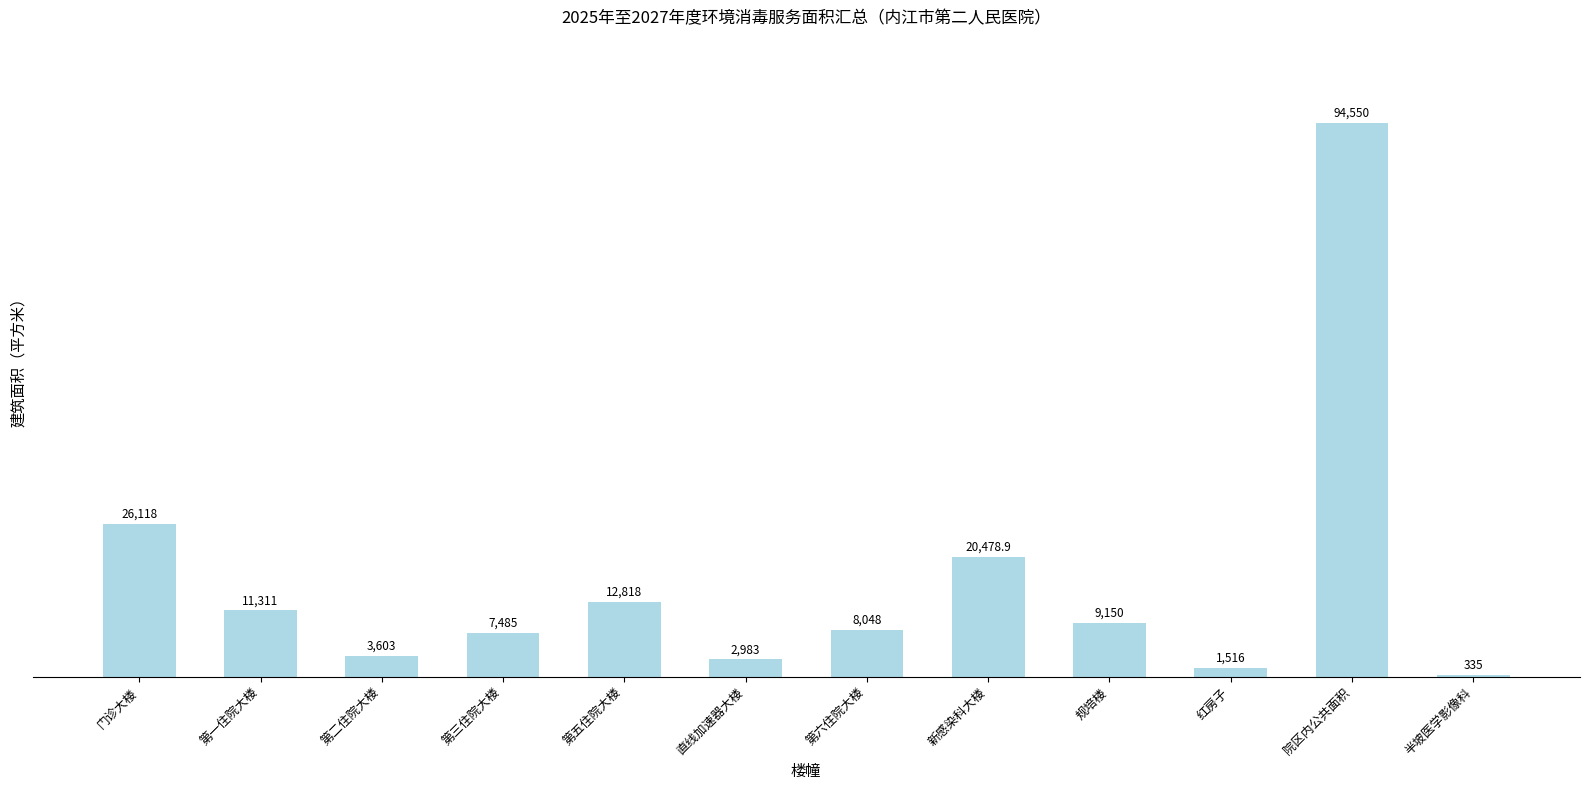

What is the average value?

16533.0